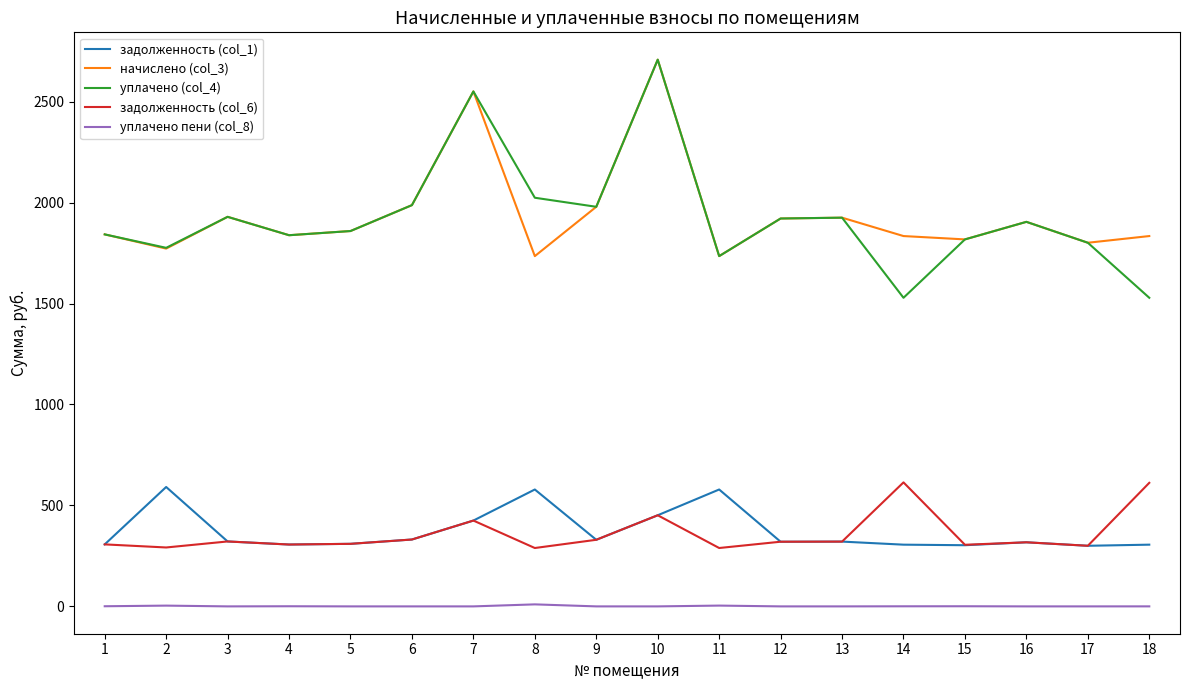

What is the difference between the highest and lowest values at 9?

1978.9